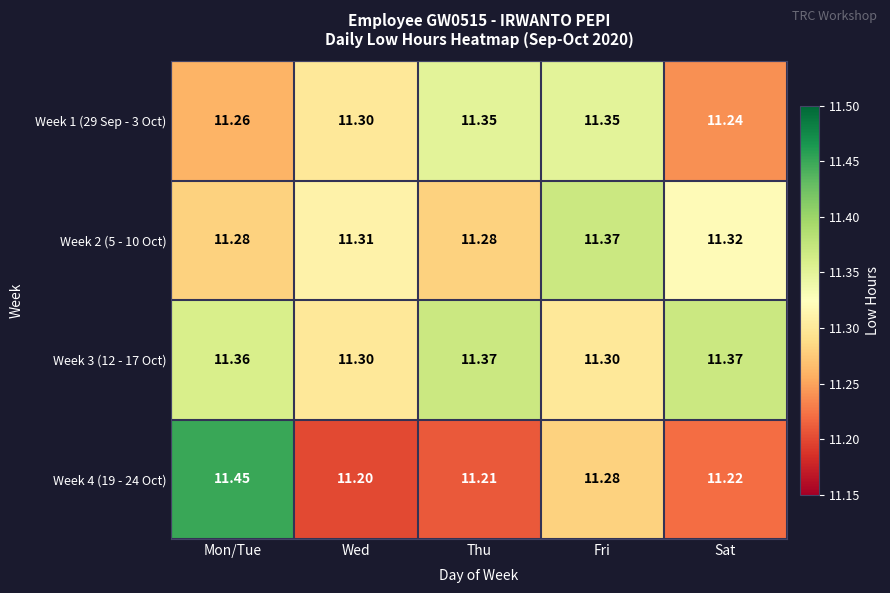

Is the value of Week 3 (12 - 17 Oct) at Mon/Tue greater than the value of Week 2 (5 - 10 Oct) at Wed?

Yes